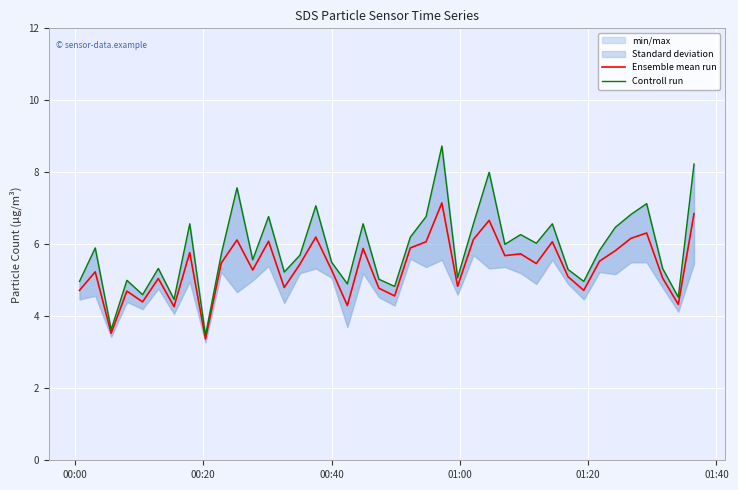

True or false: Ensemble mean run and Controll run cross at least once.

False